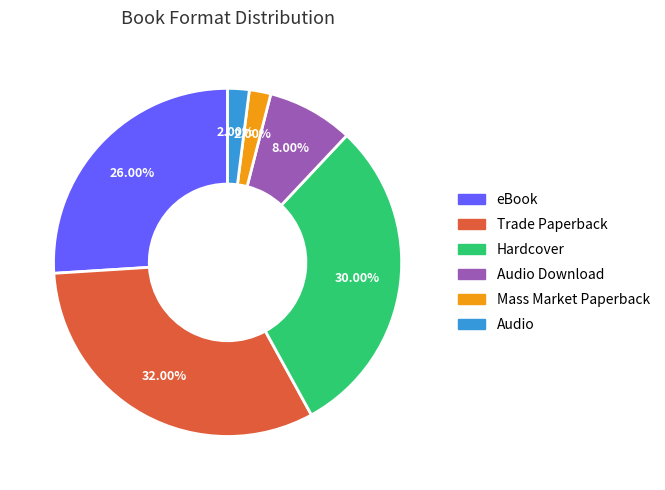

Does any single category account for the majority?

No